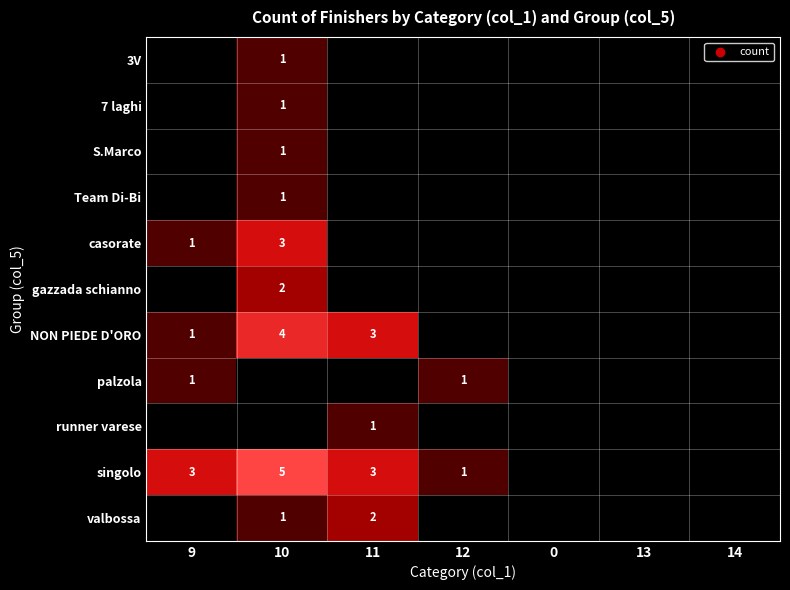

At how many categories does at least one series exceed 2?

3